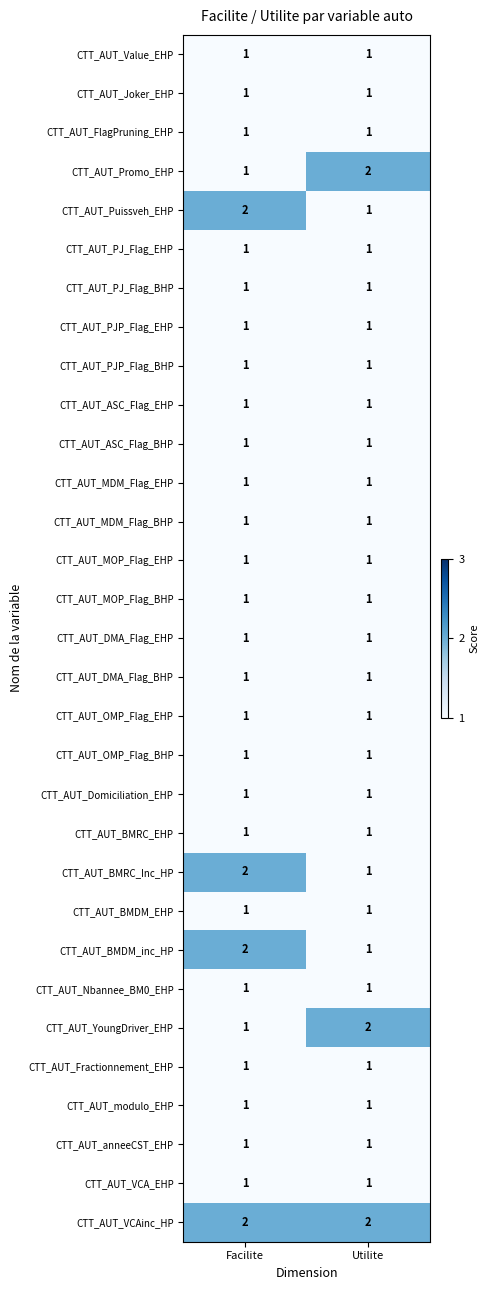

At which label is CTT_AUT_BMRC_Inc_HP closest to 1?

Utilite